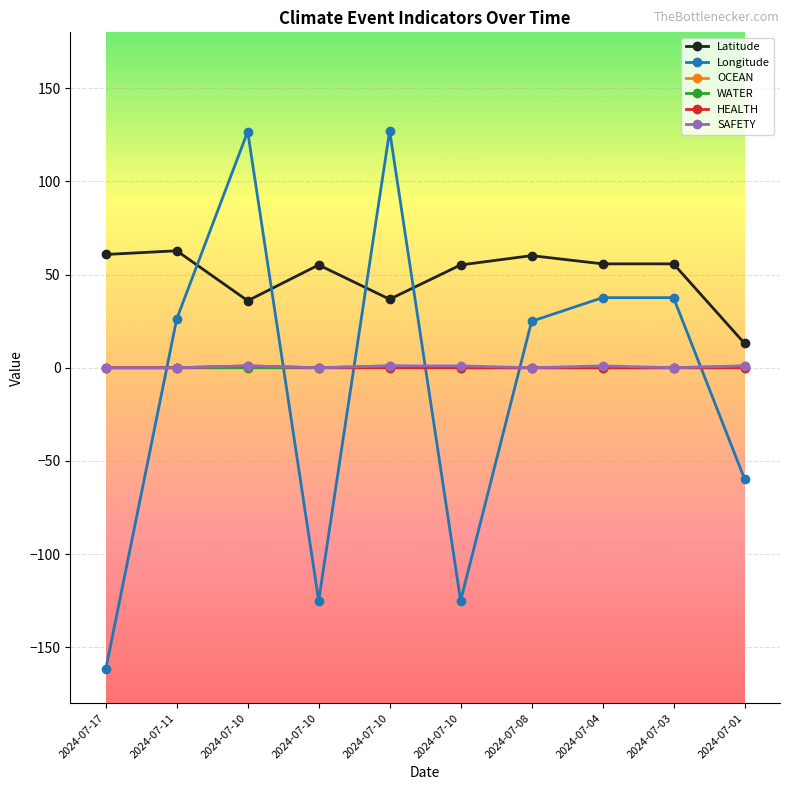

Reading left to right, list all the values displayed in this chart.

Latitude: 2024-07-17=60.8	2024-07-11=62.8	2024-07-10=36.0	2024-07-10=55.2	2024-07-10=36.8	2024-07-10=55.2	2024-07-08=60.2	2024-07-04=55.8	2024-07-03=55.8	2024-07-01=13.1
Longitude: 2024-07-17=-161.8	2024-07-11=26.2	2024-07-10=126.7	2024-07-10=-125.0	2024-07-10=127.1	2024-07-10=-125.0	2024-07-08=24.9	2024-07-04=37.6	2024-07-03=37.6	2024-07-01=-59.6
OCEAN: 2024-07-17=0.0	2024-07-11=0.0	2024-07-10=0.0	2024-07-10=0.0	2024-07-10=0.0	2024-07-10=0.0	2024-07-08=0.0	2024-07-04=0.0	2024-07-03=0.0	2024-07-01=1.0
WATER: 2024-07-17=0.0	2024-07-11=0.0	2024-07-10=0.0	2024-07-10=0.0	2024-07-10=1.0	2024-07-10=0.0	2024-07-08=0.0	2024-07-04=0.0	2024-07-03=0.0	2024-07-01=0.0
HEALTH: 2024-07-17=0.0	2024-07-11=0.0	2024-07-10=1.0	2024-07-10=0.0	2024-07-10=0.0	2024-07-10=0.0	2024-07-08=0.0	2024-07-04=0.0	2024-07-03=0.0	2024-07-01=0.0
SAFETY: 2024-07-17=0.0	2024-07-11=0.0	2024-07-10=1.0	2024-07-10=0.0	2024-07-10=1.0	2024-07-10=1.0	2024-07-08=0.0	2024-07-04=1.0	2024-07-03=0.0	2024-07-01=1.0